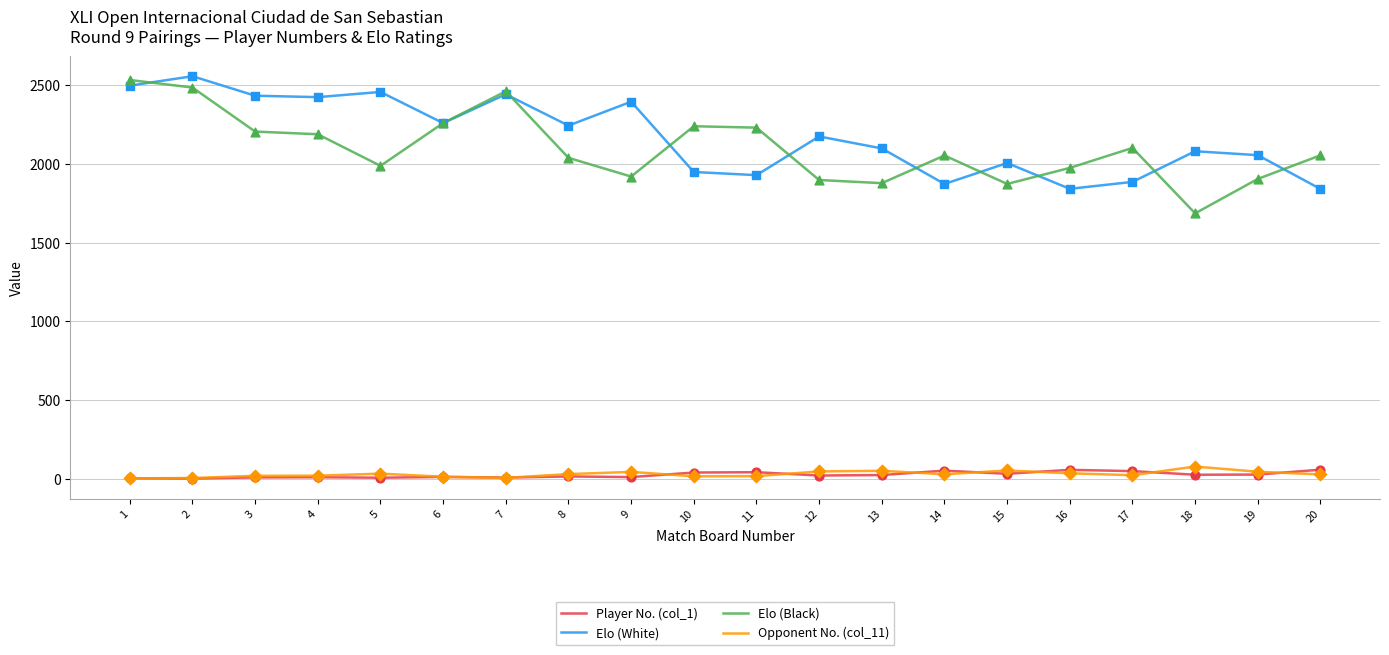

What is the total value across all series at 20?

3982